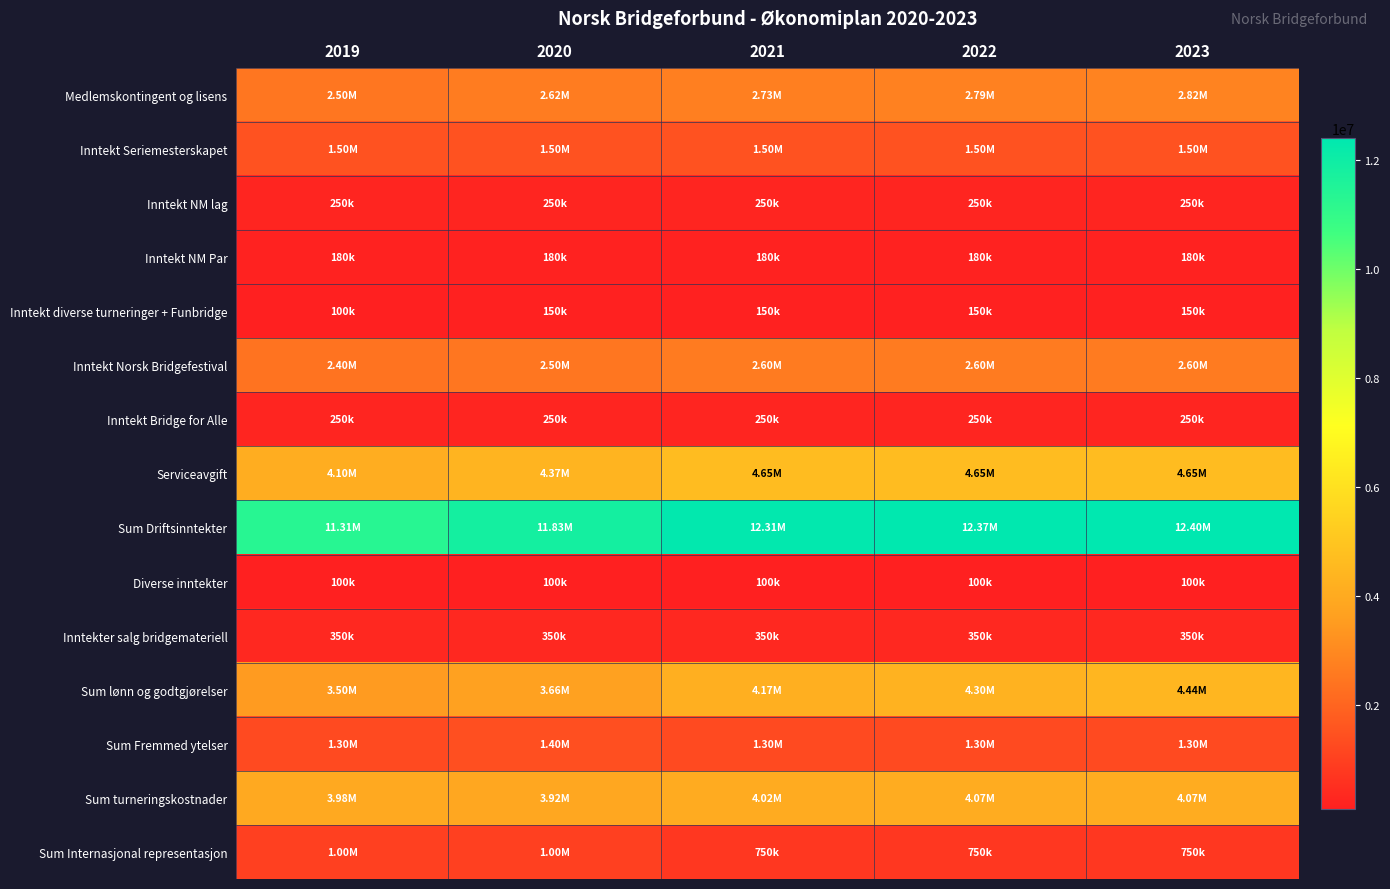

What is the smallest value displayed?

100000